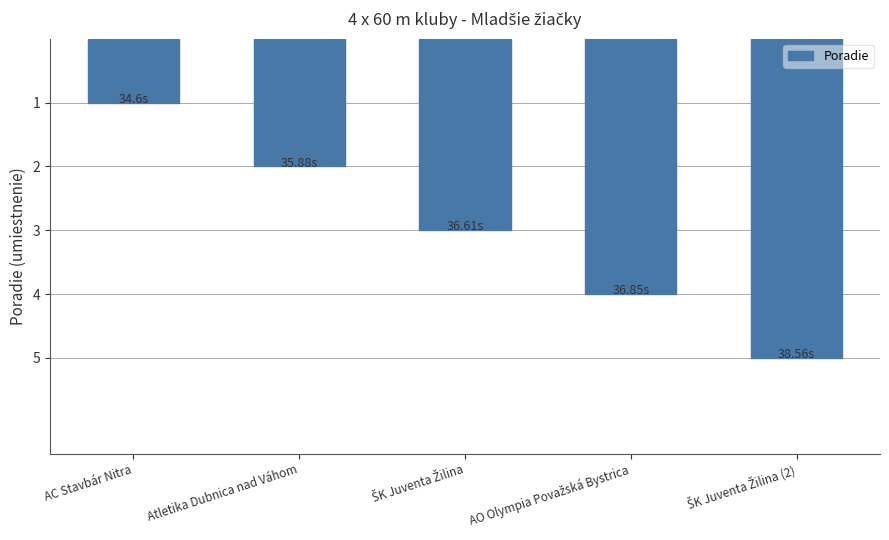

What is the label of the 1st bar from the left?

AC Stavbár Nitra